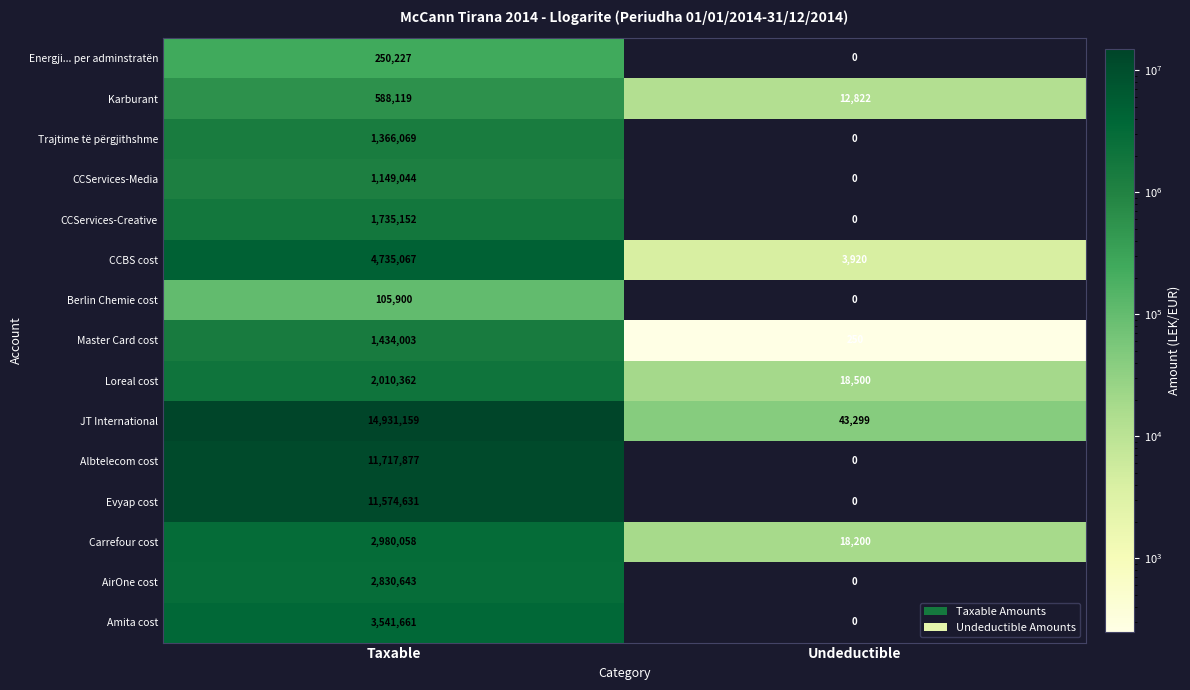

Read the Karburant value at Taxable.

588119